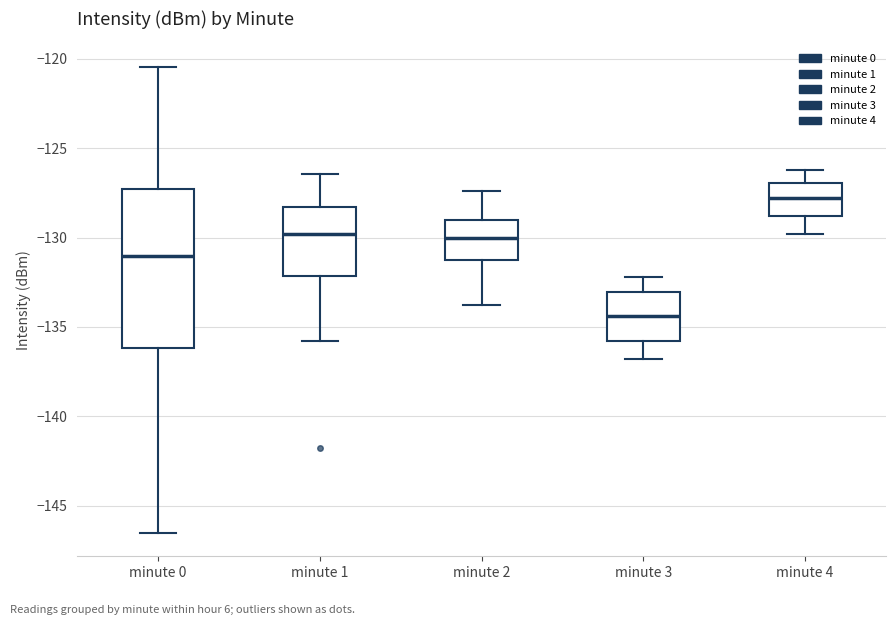

Reading left to right, read every box against the y-axis: the position of its median line, the range the box covers, and the ends of its whiskers. The values are not printed on the chart, so give them approximately, as read against the axis.

minute 0: median -131.0, box -136.0 to -127.5, whiskers -146.5 to -120.5
minute 1: median -130.0, box -132.0 to -128.5, whiskers -136.0 to -126.5
minute 2: median -130.0, box -131.0 to -129.0, whiskers -134.0 to -127.5
minute 3: median -134.5, box -136.0 to -133.0, whiskers -137.0 to -132.0
minute 4: median -128.0, box -129.0 to -127.0, whiskers -130.0 to -126.0